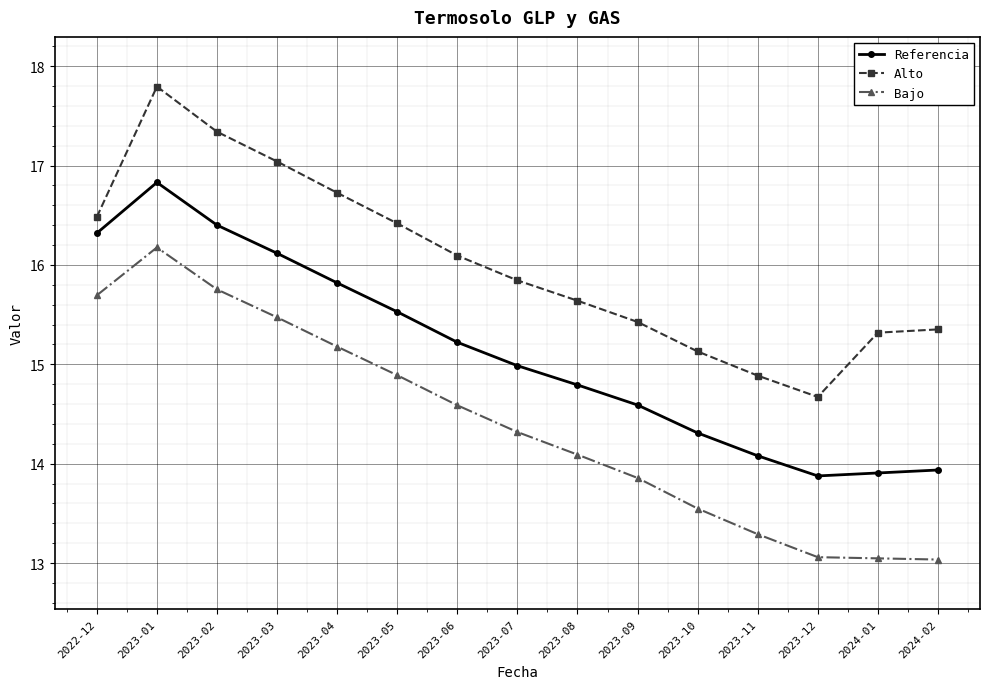

Is the value of Bajo at 2023-02 greater than the value of Referencia at 2023-12?

Yes